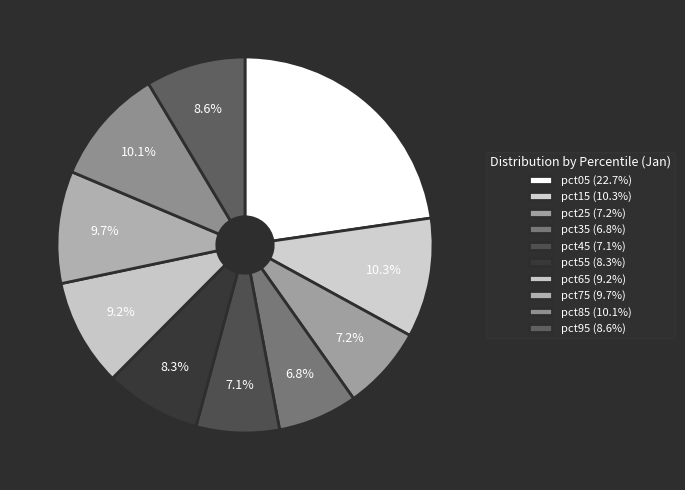

To the nearest percent, what is the difference between the largest and smallest slice percentages?

16%